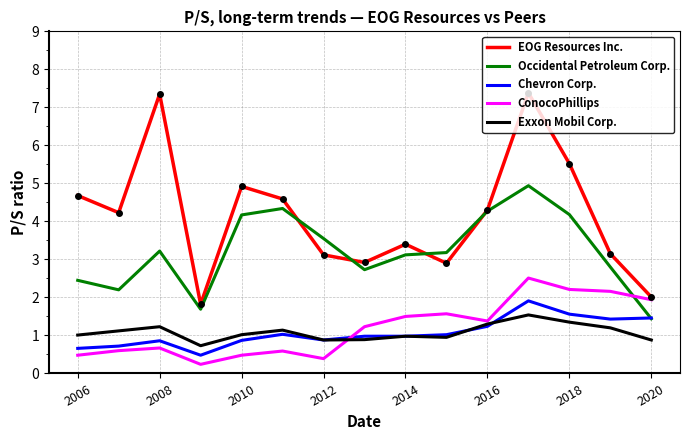

Which series has the largest total across all categories?

EOG Resources Inc.